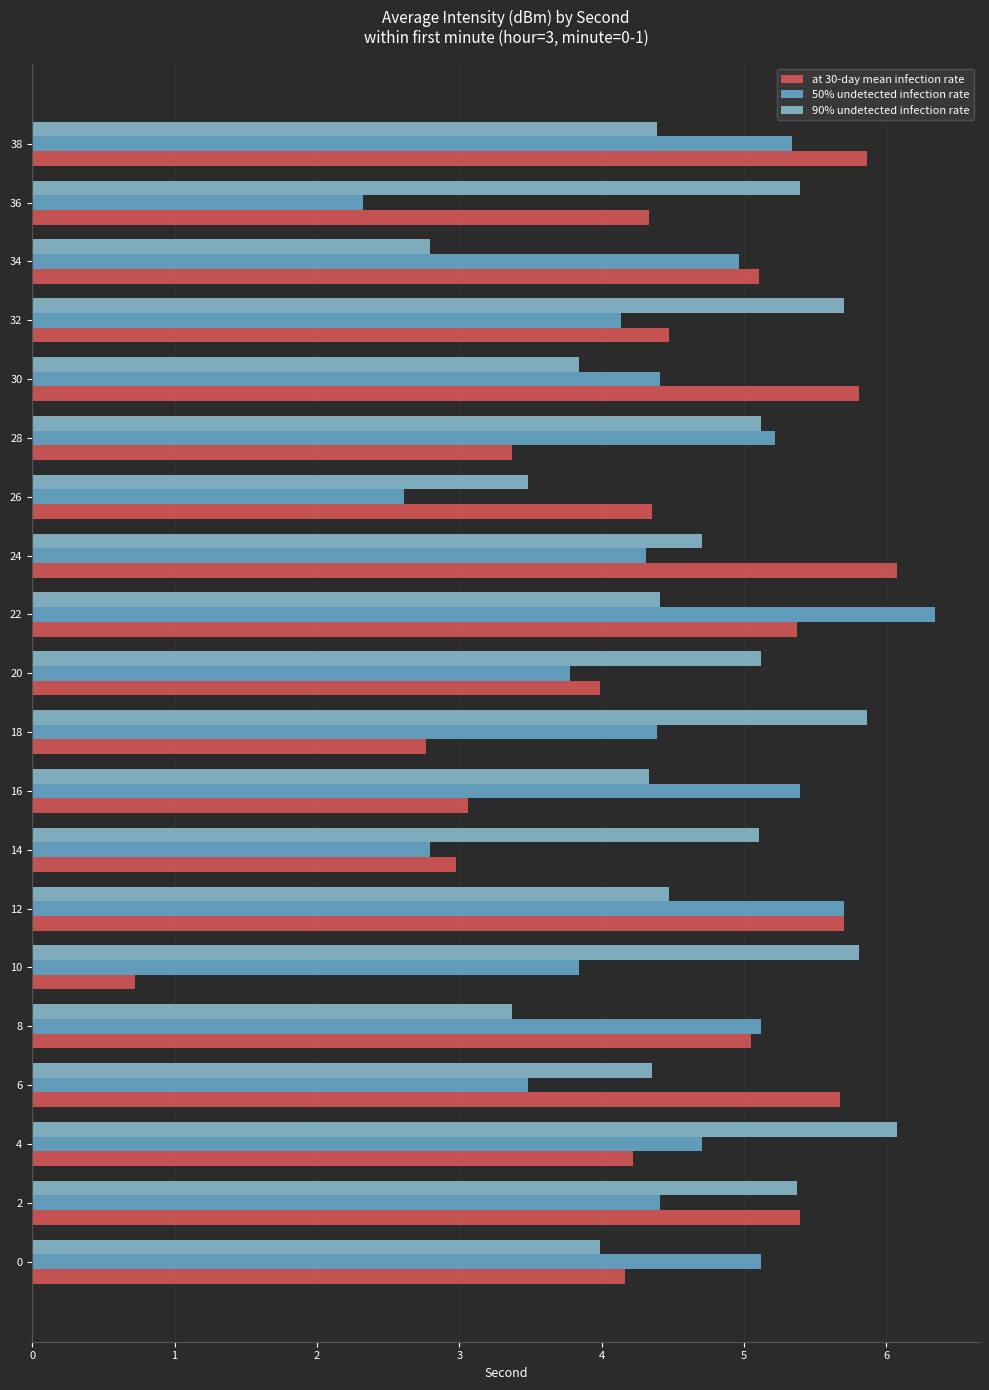

Which category has the highest value across all series?

22